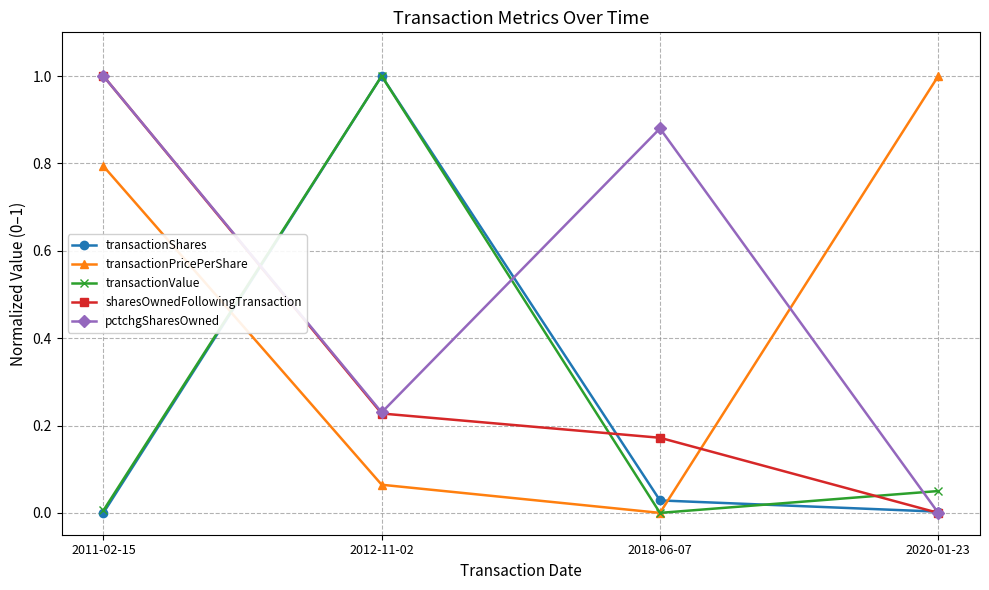

True or false: pctchgSharesOwned has more than 2 interior local peaks.

False